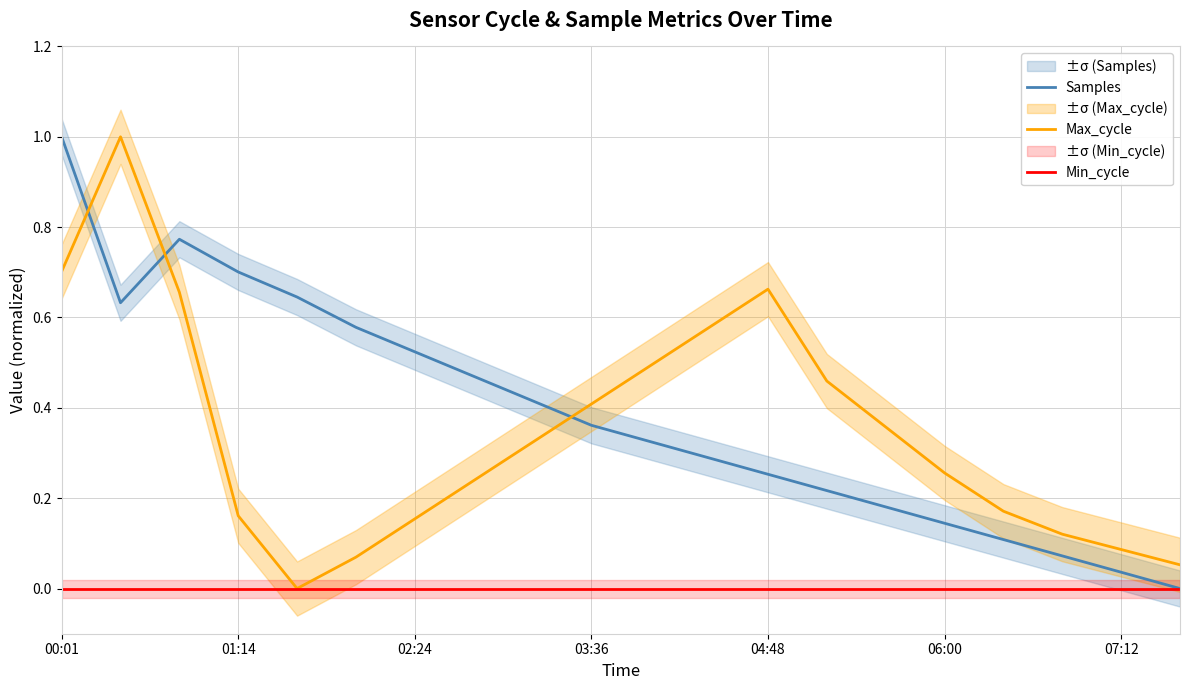

How many values in Samples are above zero?

19